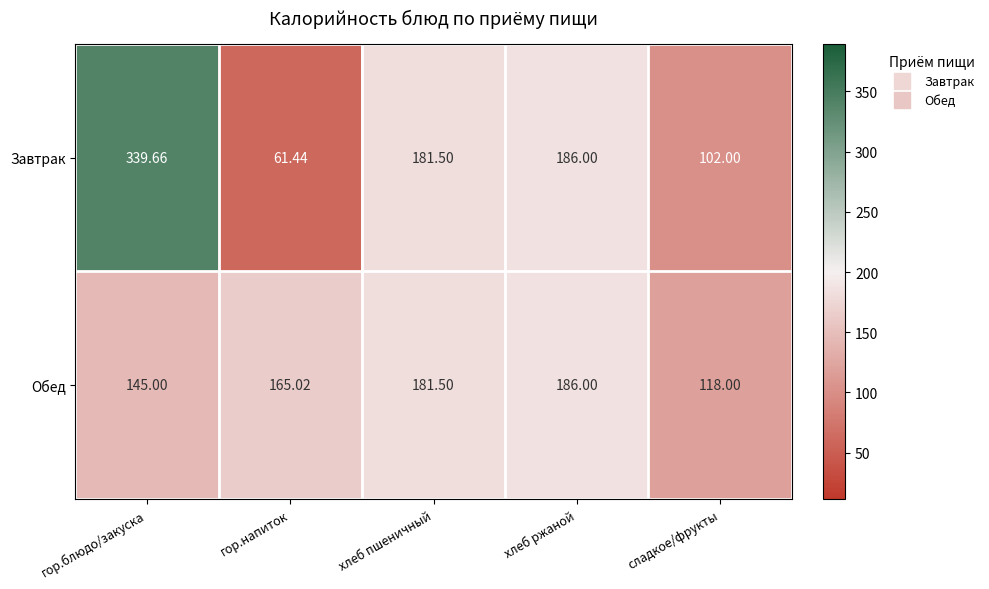

Which series has the largest range (max minus min)?

Завтрак